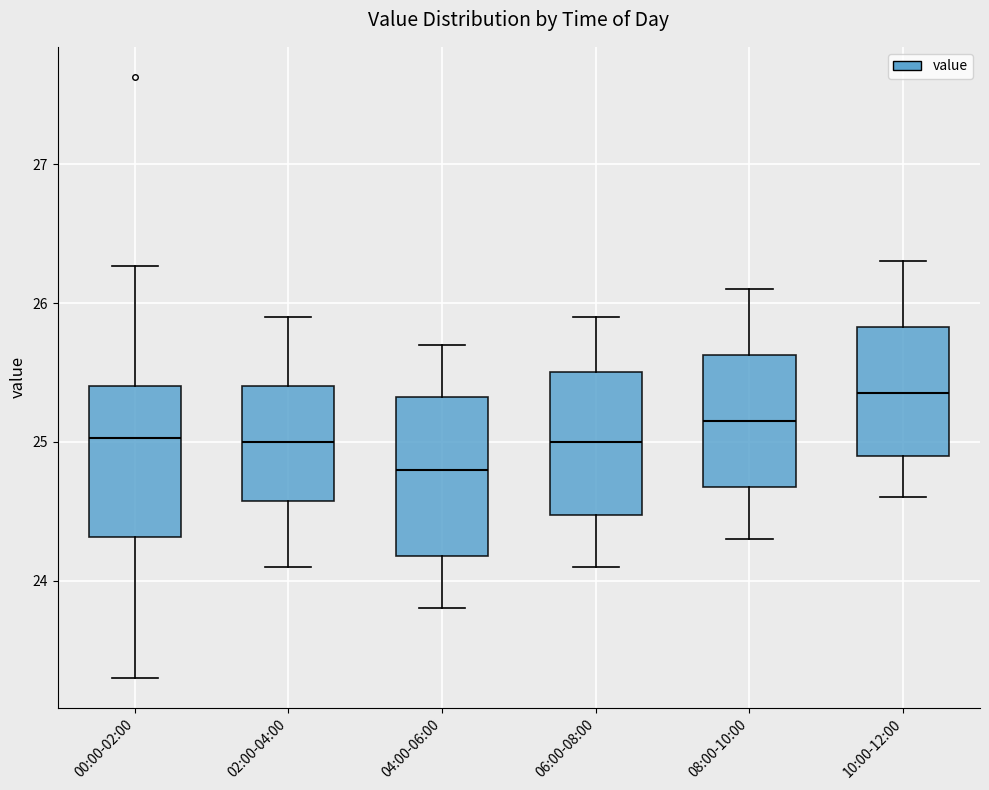

Reading left to right, read every box against the y-axis: the position of its median line, the range the box covers, and the ends of its whiskers. The values are not printed on the chart, so give them approximately, as read against the axis.

00:00-02:00: median 25.0, box 24.3 to 25.4, whiskers 23.3 to 26.3
02:00-04:00: median 25.0, box 24.6 to 25.4, whiskers 24.1 to 25.9
04:00-06:00: median 24.8, box 24.2 to 25.3, whiskers 23.8 to 25.7
06:00-08:00: median 25.0, box 24.5 to 25.5, whiskers 24.1 to 25.9
08:00-10:00: median 25.2, box 24.7 to 25.6, whiskers 24.3 to 26.1
10:00-12:00: median 25.4, box 24.9 to 25.8, whiskers 24.6 to 26.3